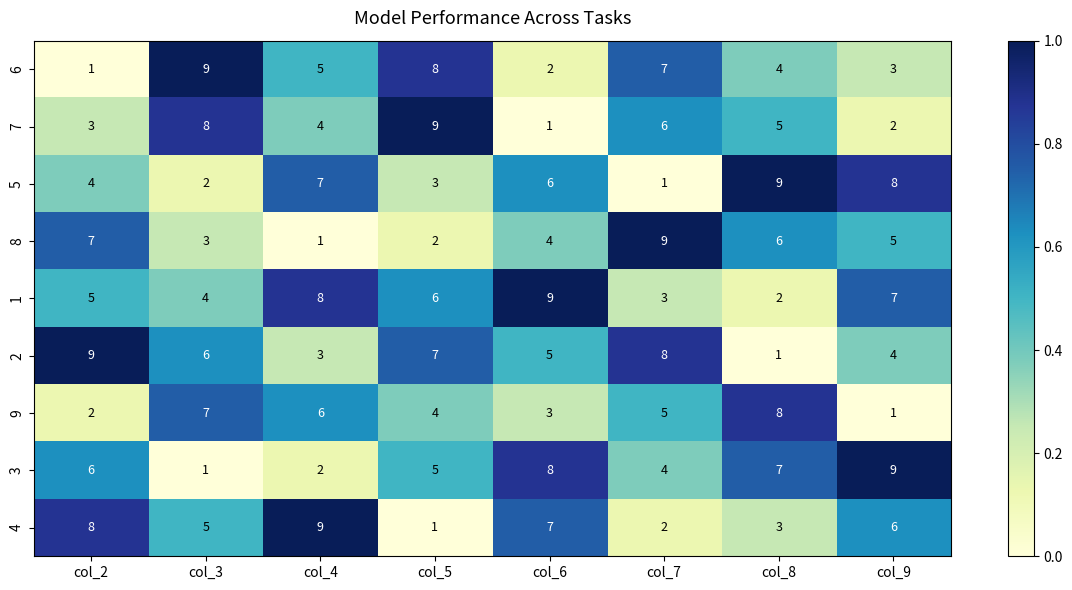

What is the difference between the highest and lowest values at col_9?

8